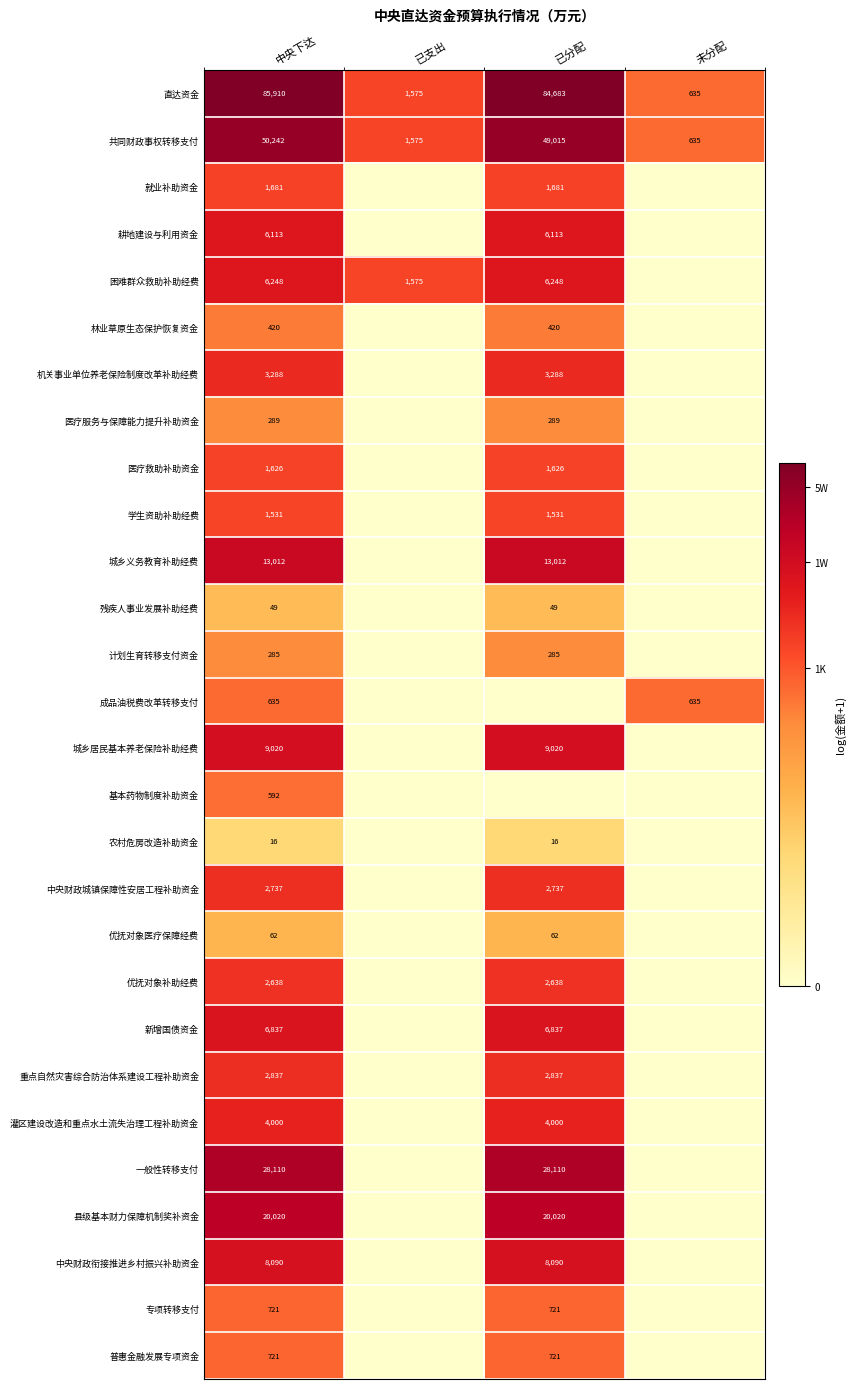

Is it true that 优抚对象医疗保障经费 equals 62 at 中央下达?

True